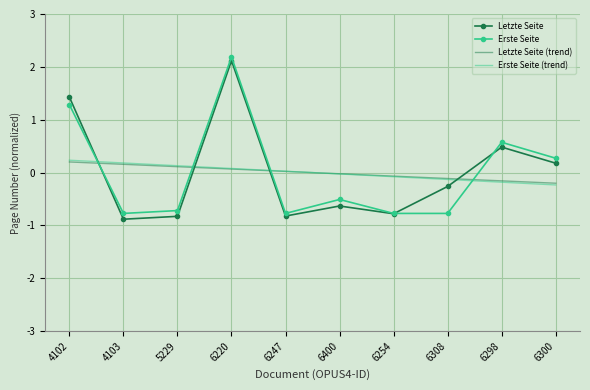

In Letzte Seite, how many points are higher than both neighbors (excluding endpoints)?

3